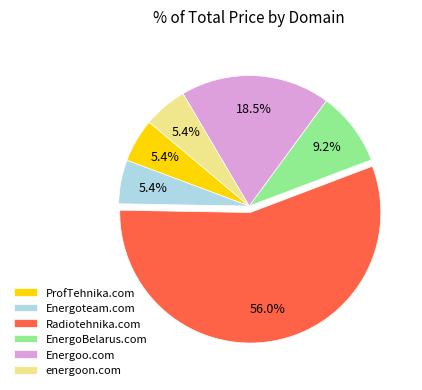

Count the number of slices in the pie.

6